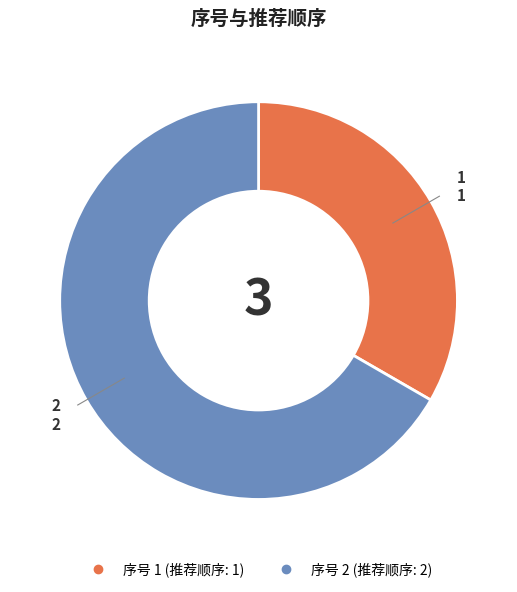

How many slices are in this pie chart?

2